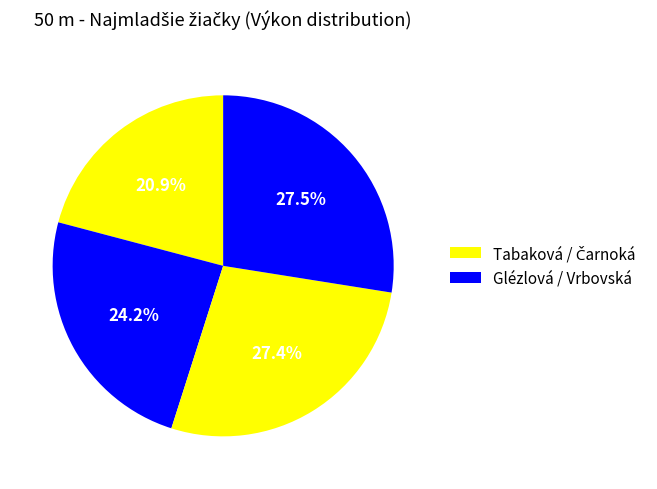

How many segments does this pie chart have?

4